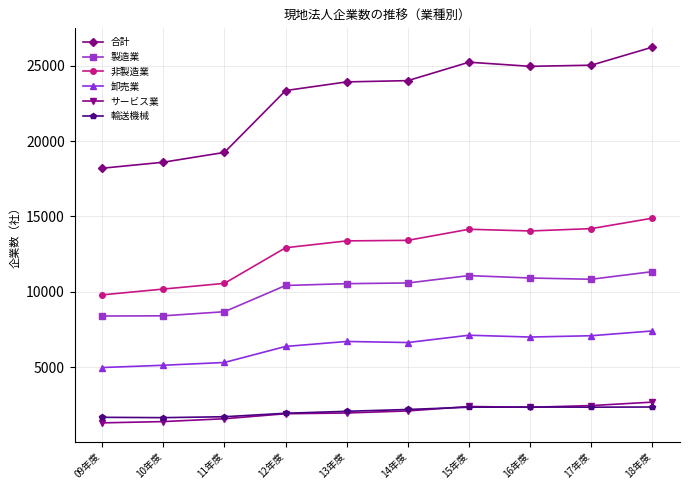

Which series has the largest total across all categories?

合計